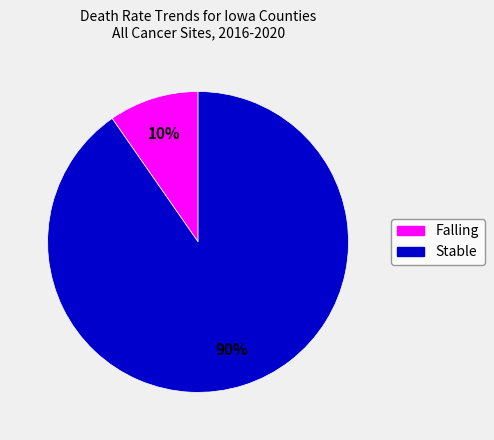

To the nearest percent, what is the combined percentage of Falling and Stable?

100%